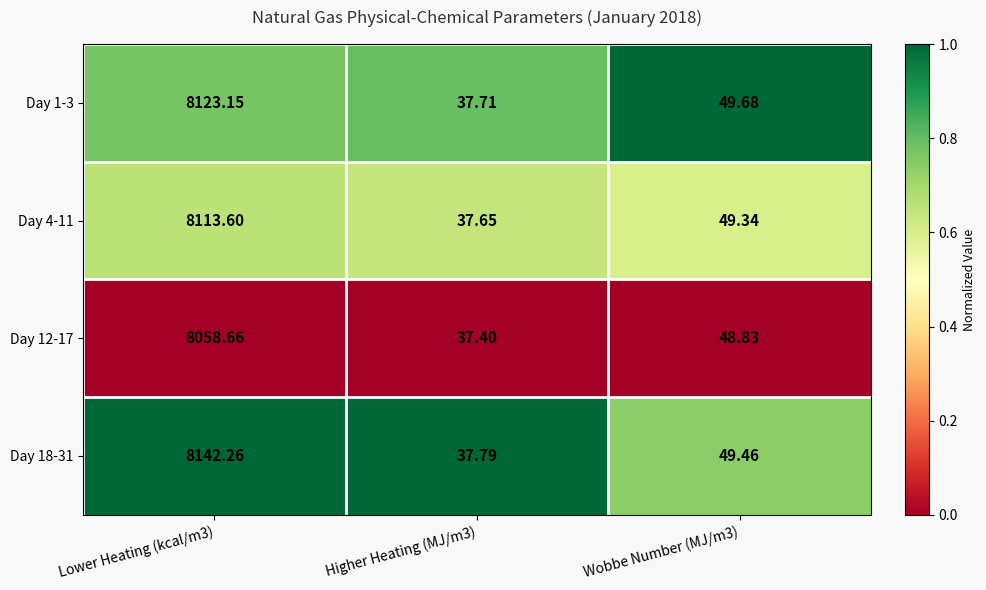

Is the value of Day 1-3 at Wobbe Number (MJ/m3) greater than the value of Day 12-17 at Lower Heating (kcal/m3)?

No